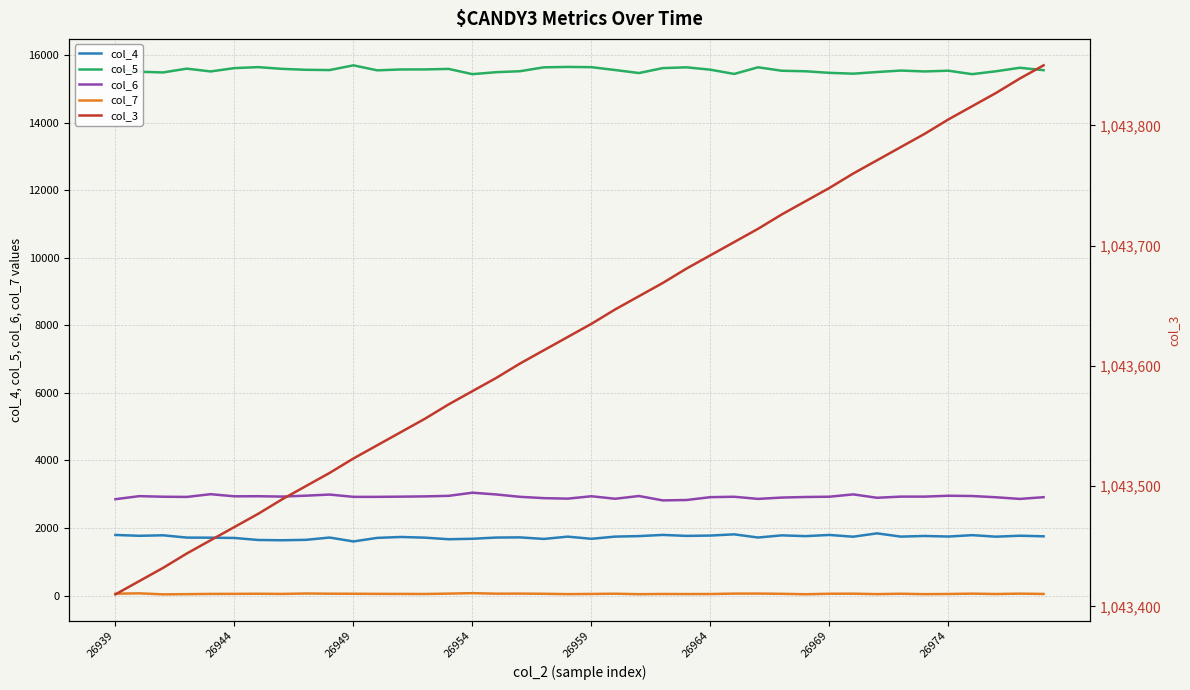

Which series has the largest range (max minus min)?

col_3